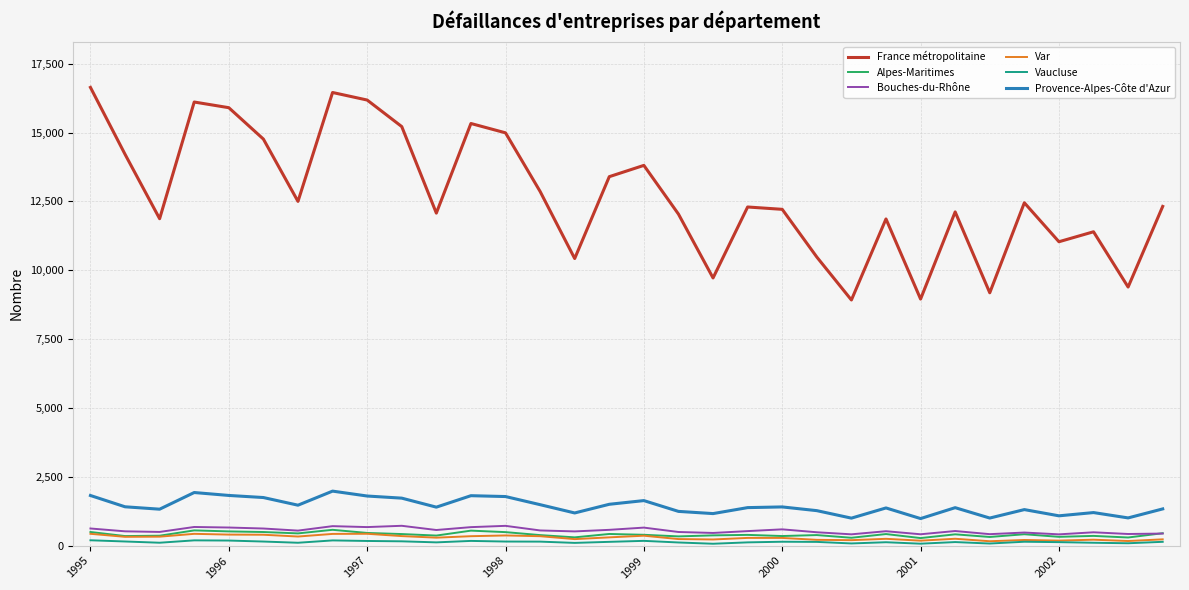

How many series are shown in this chart?

6